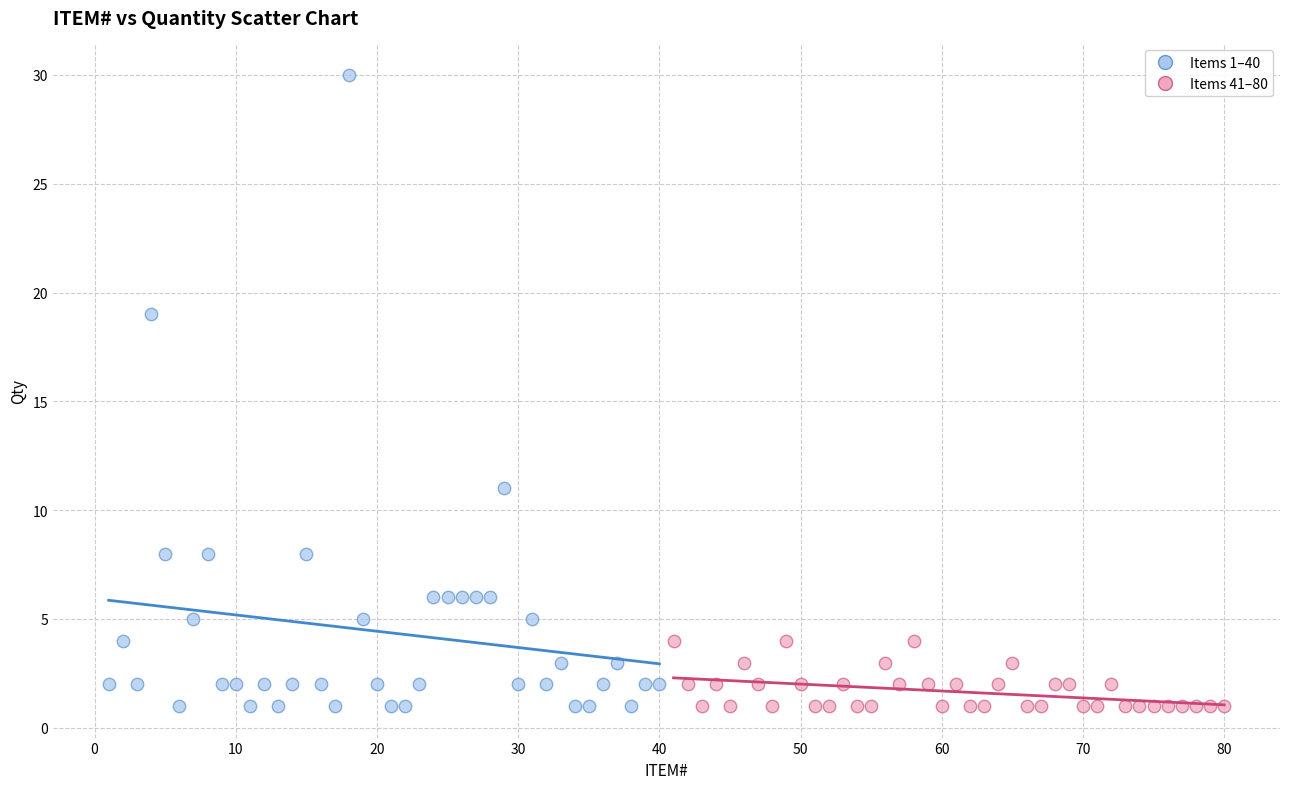

Which series has the largest Y range (max minus min)?

Items 1–40